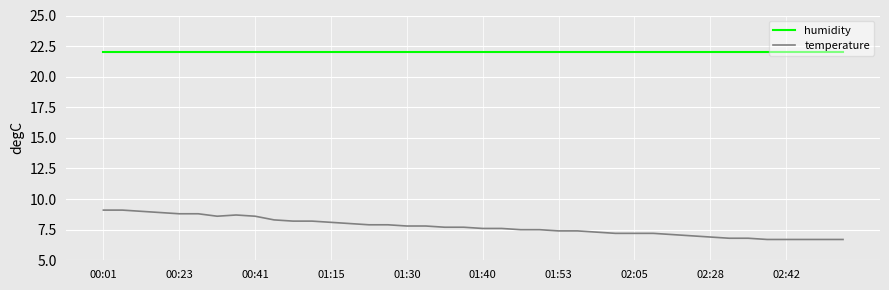

True or false: humidity and temperature intersect in this chart.

False